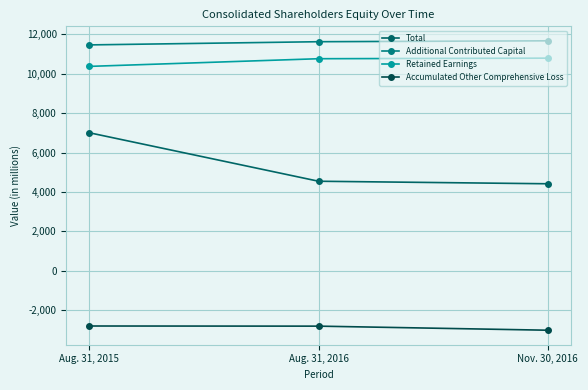

True or false: Accumulated Other Comprehensive Loss has a value of -2801 at Aug. 31, 2015.

True